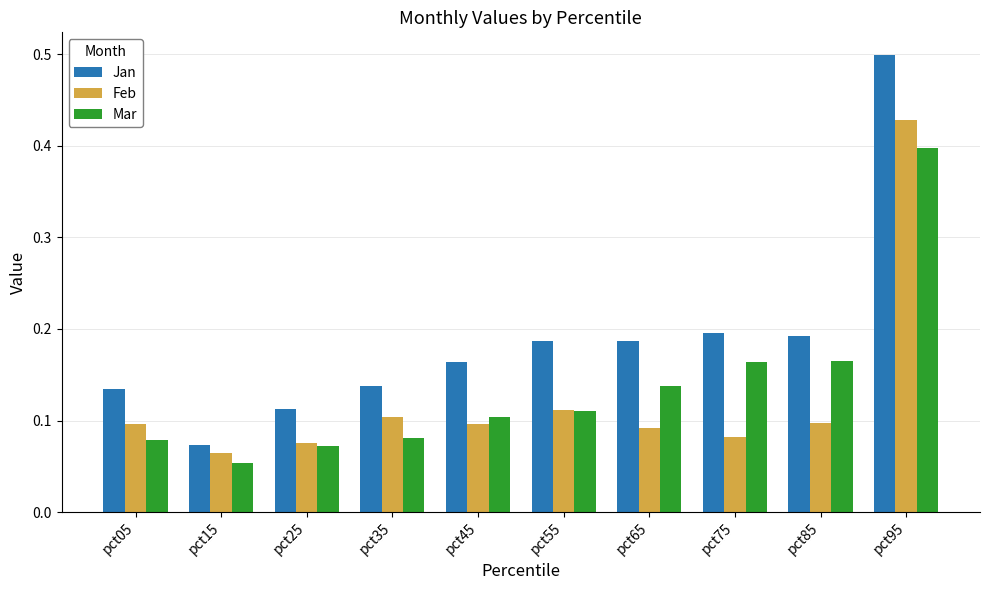

What is the sum of the Jan values at pct55 and pct05?

0.3